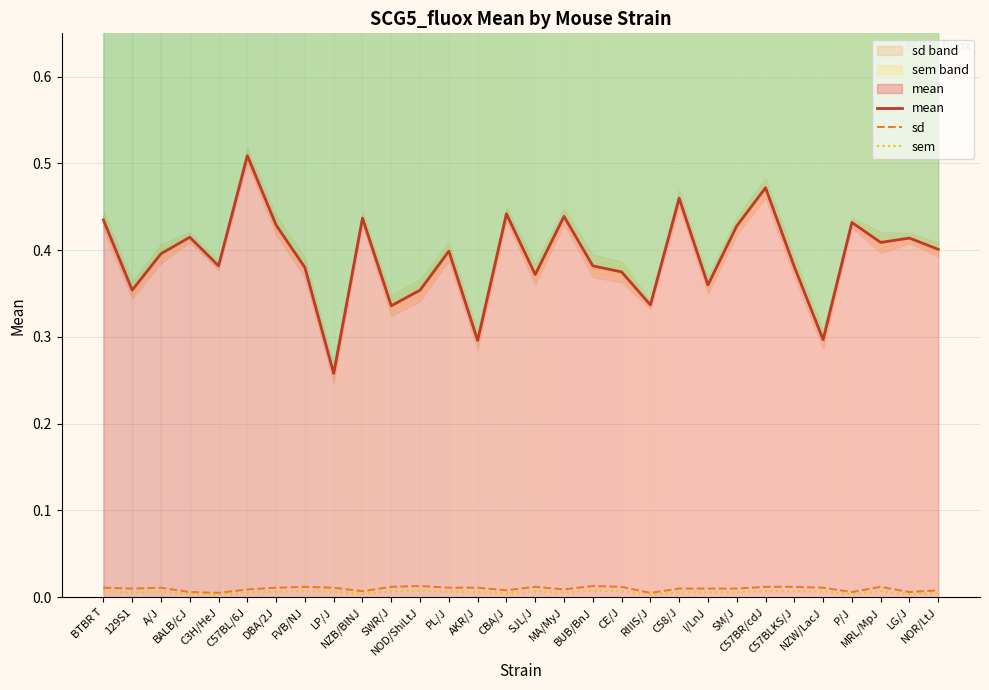

The sem series shows 0.0 at CE/J. True or false?

True